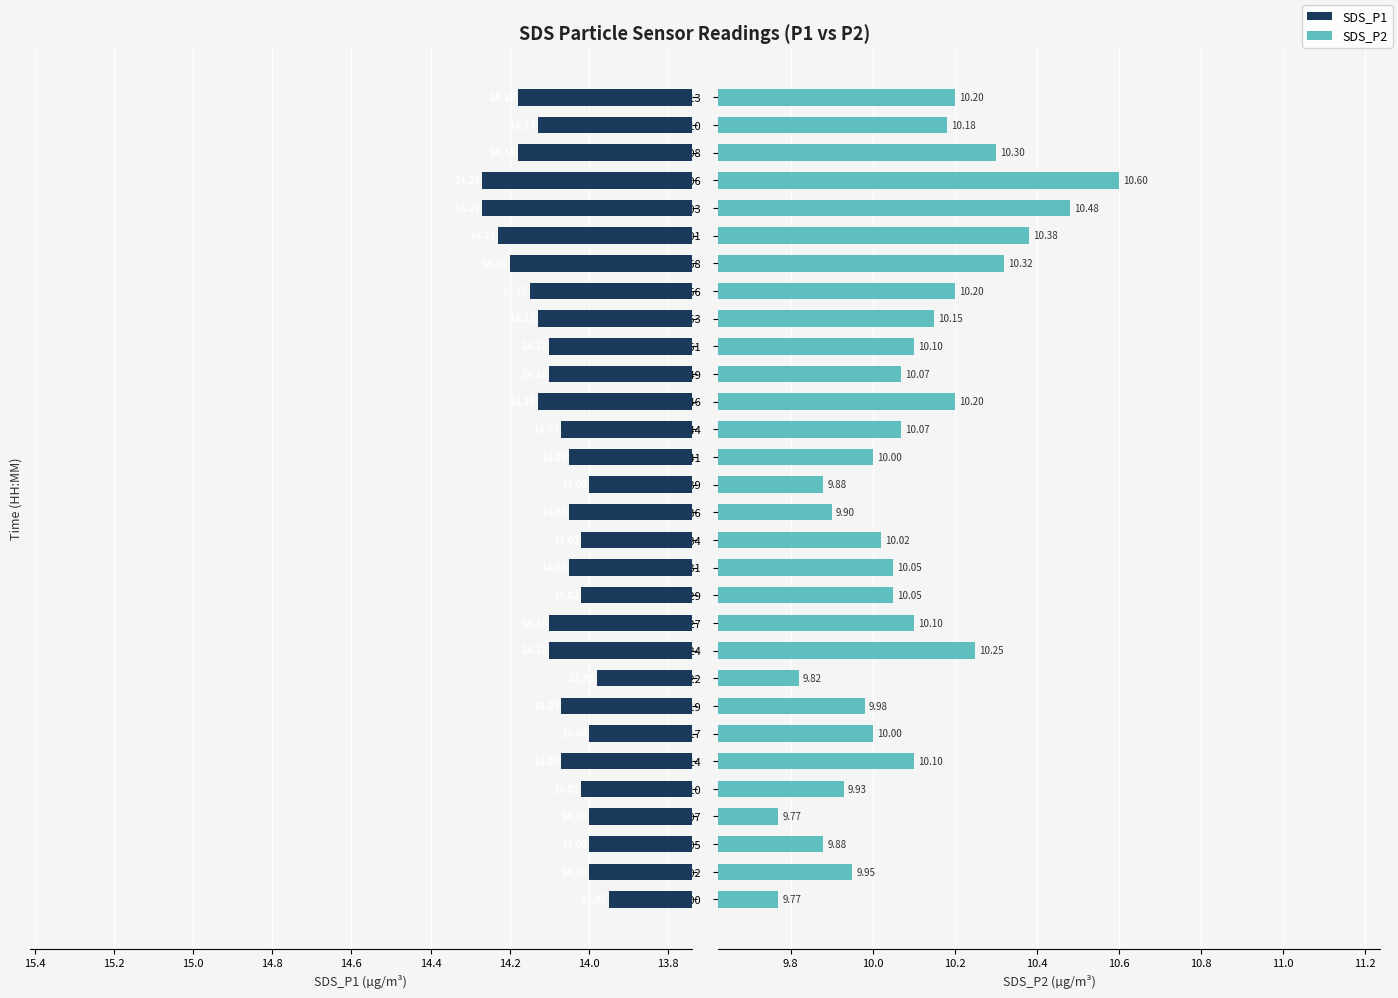

What is the difference between the maximum and second lowest values in the SDS_P2 series?

0.8